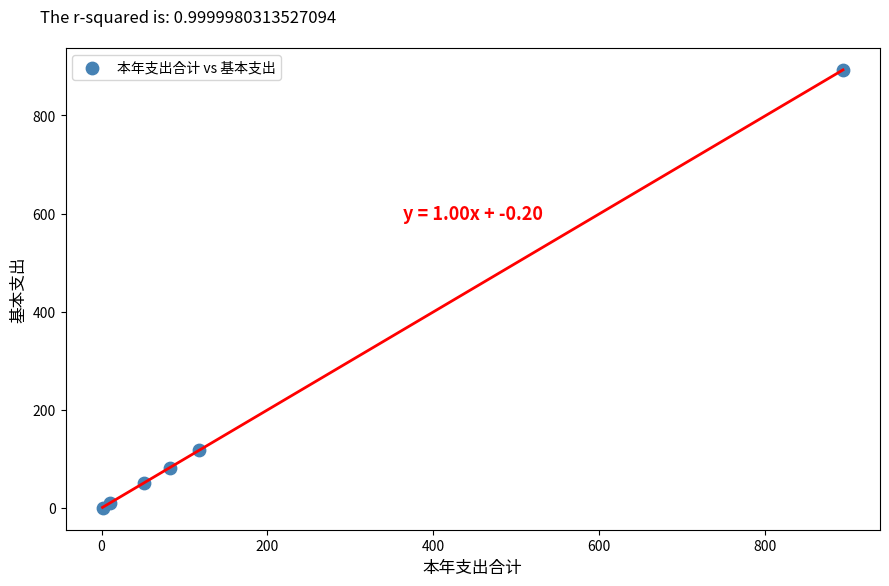

What Y value in the scatter plot is closest to 446?

117.9